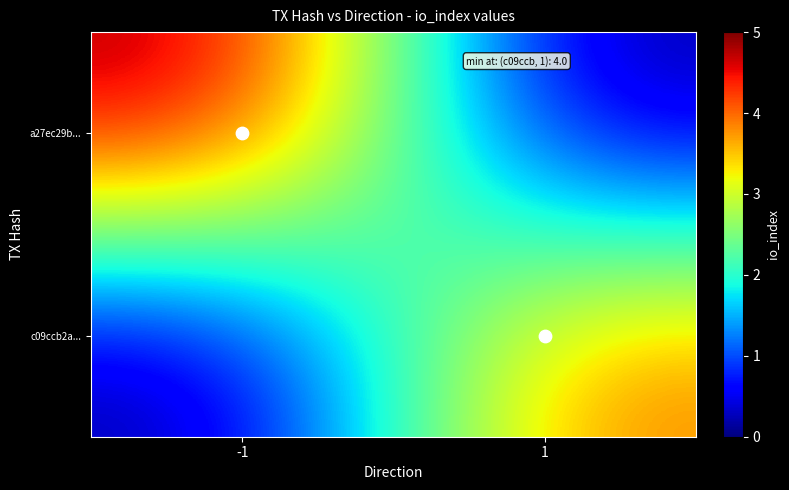

Rank the series by their average value, from highest to lowest.

a27ec29b..., c09ccb2a...